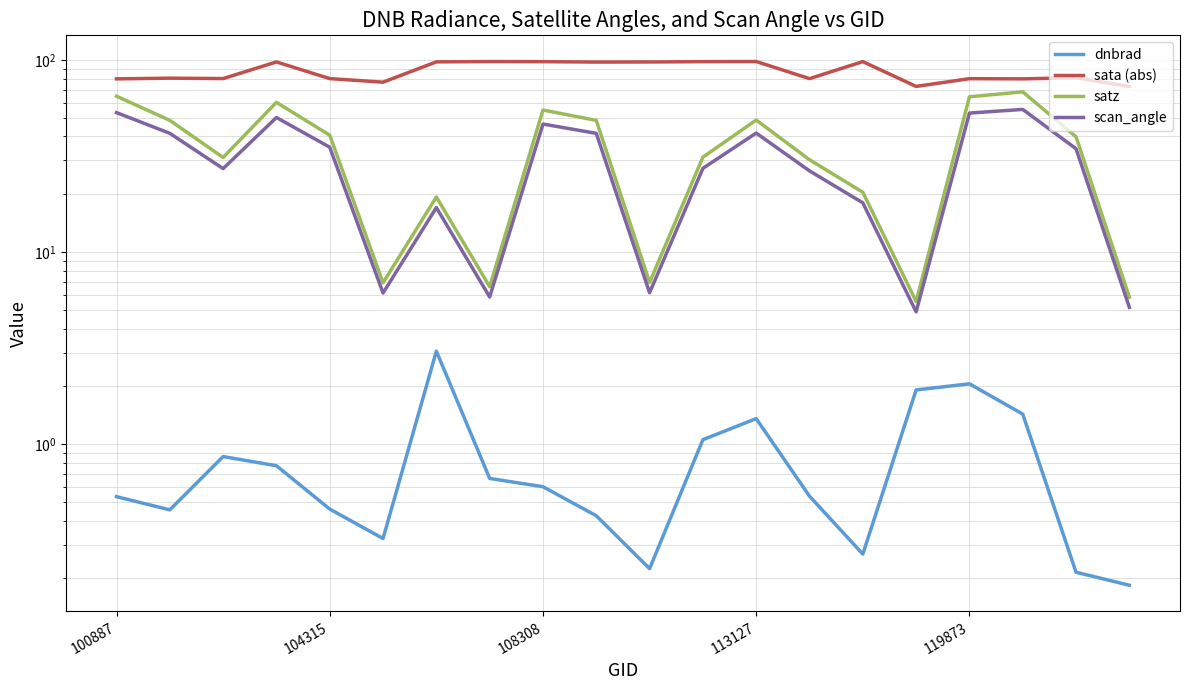

What position from the left is 9?

10